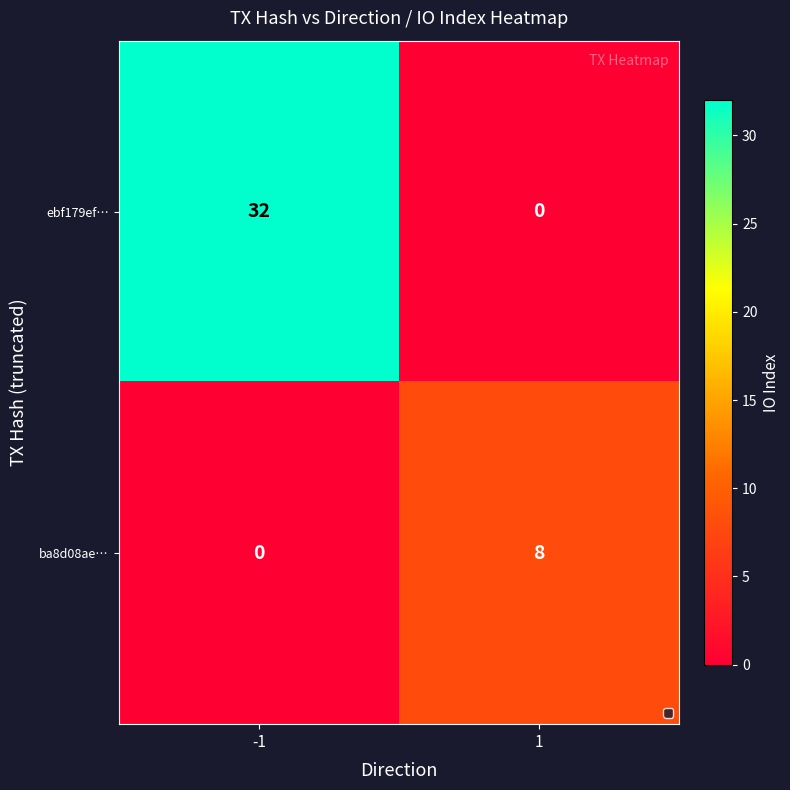

Which series has the largest range (max minus min)?

ebf179ef…